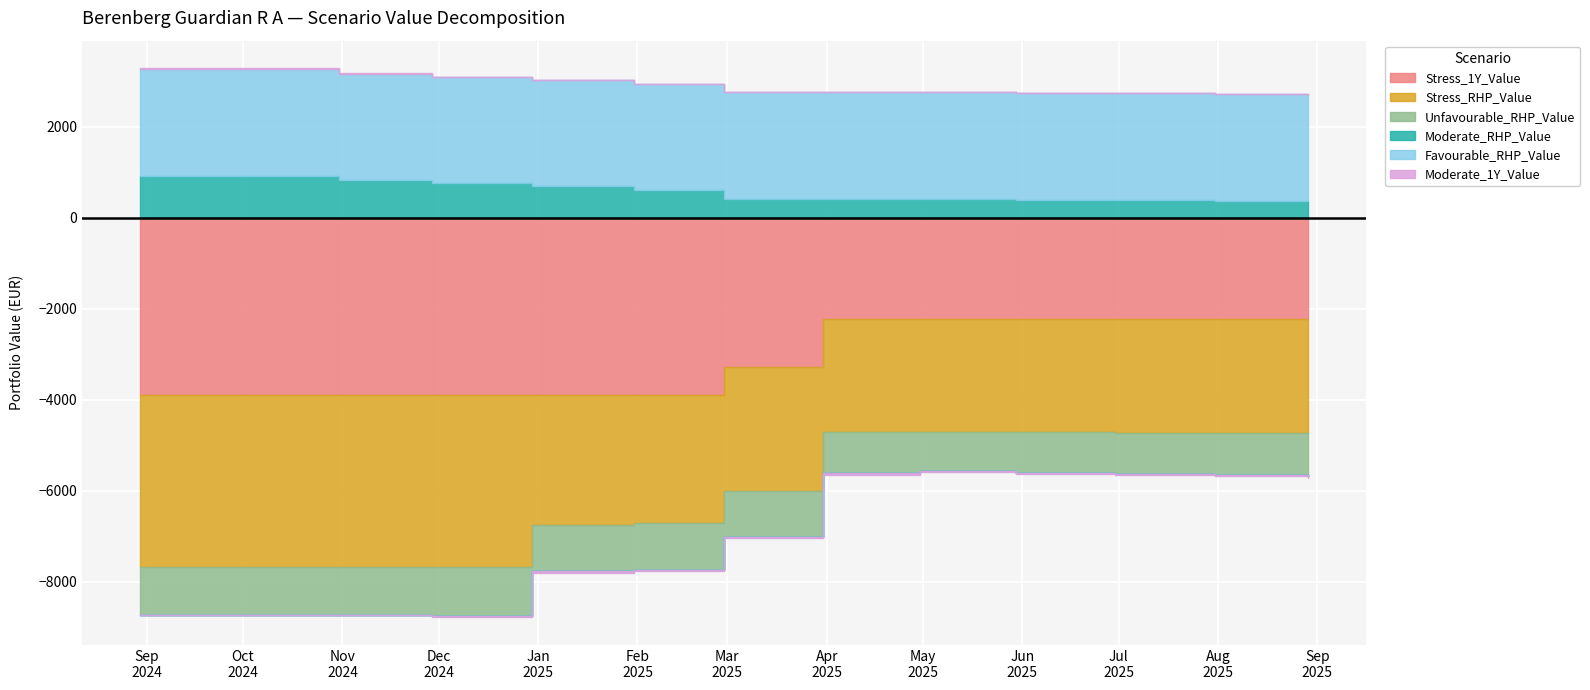

True or false: Stress_1Y_Value and Unfavourable_RHP_Value cross at least once.

False